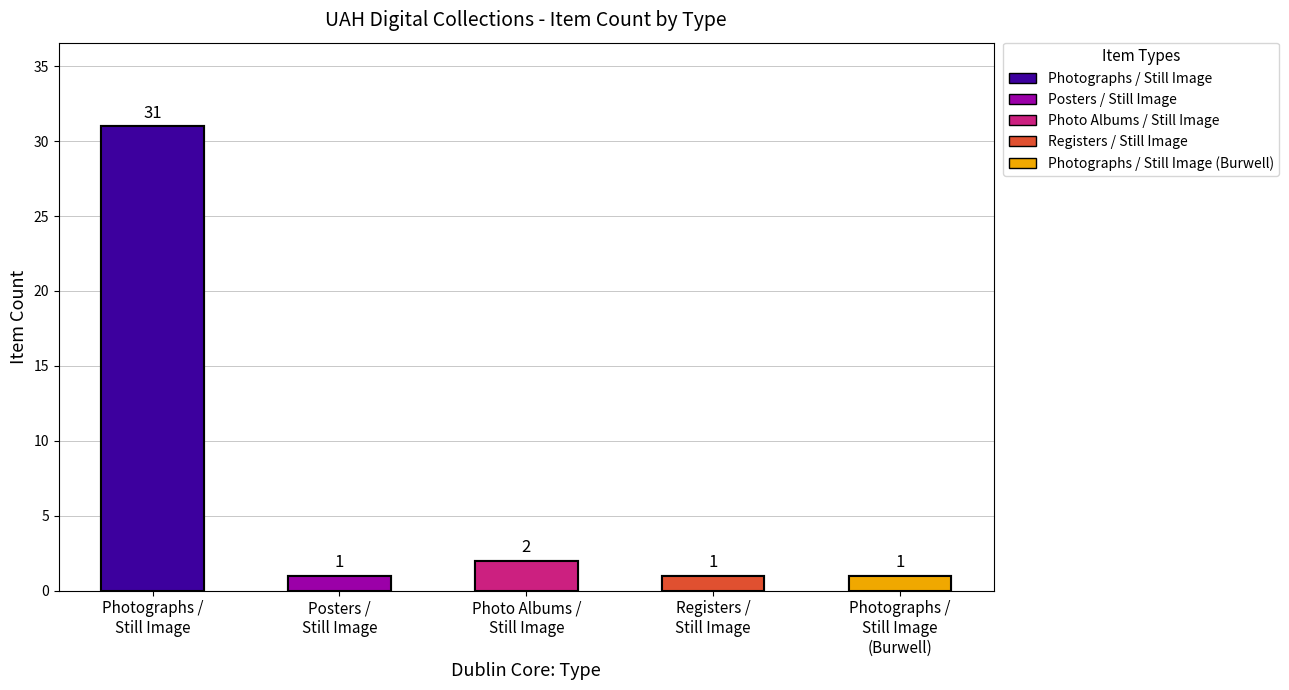

What is the difference between the values at Posters / Still Image and Photo Albums / Still Image?

1